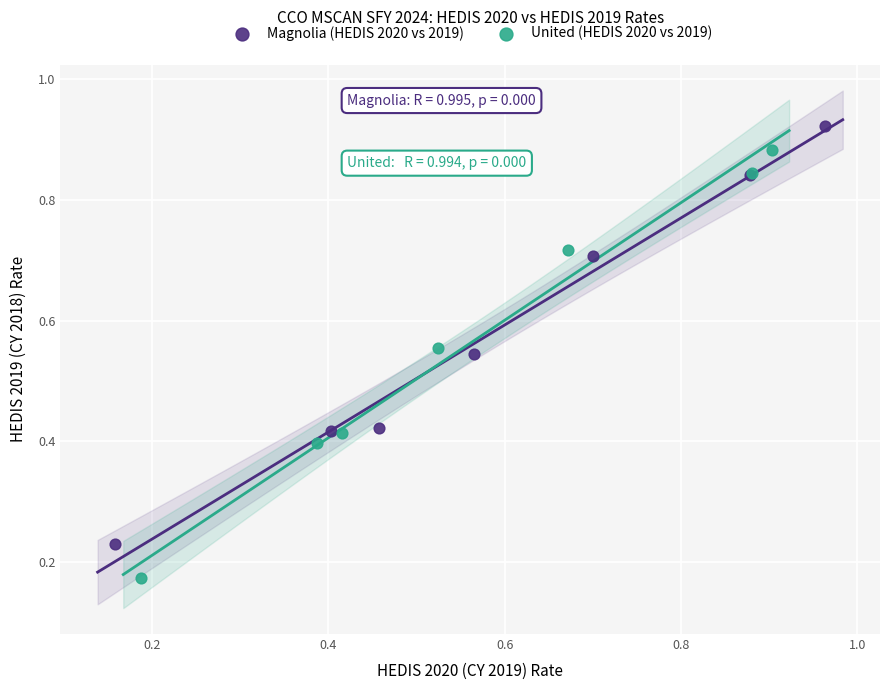

Which series has the widest spread of Y values?

United (HEDIS 2020 vs 2019)